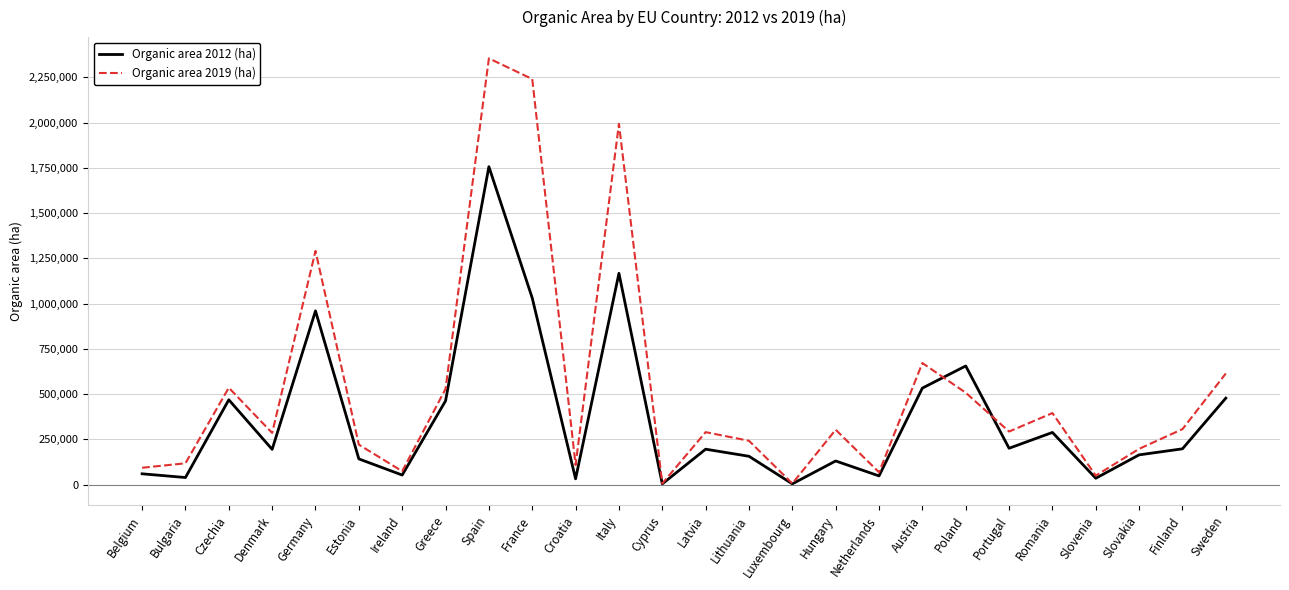

What is the sum of the Organic area 2019 (ha) values at France and Italy?

4234022